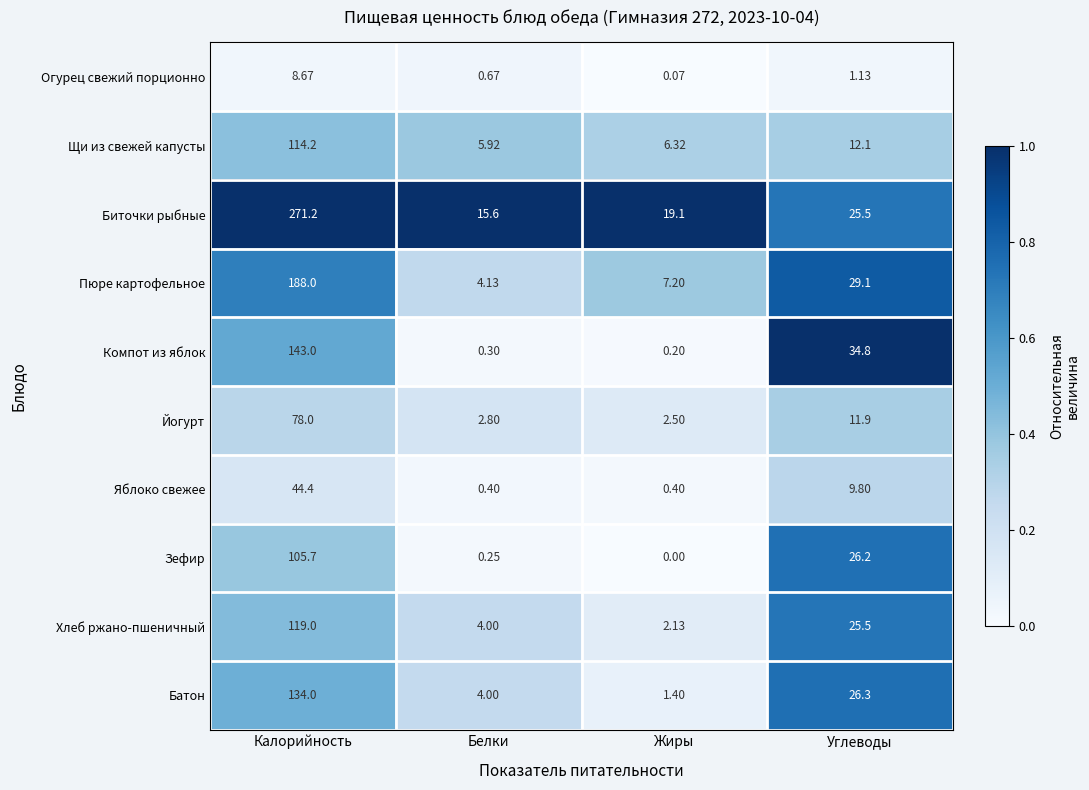

At which category is the sum across all series the highest?

Калорийность